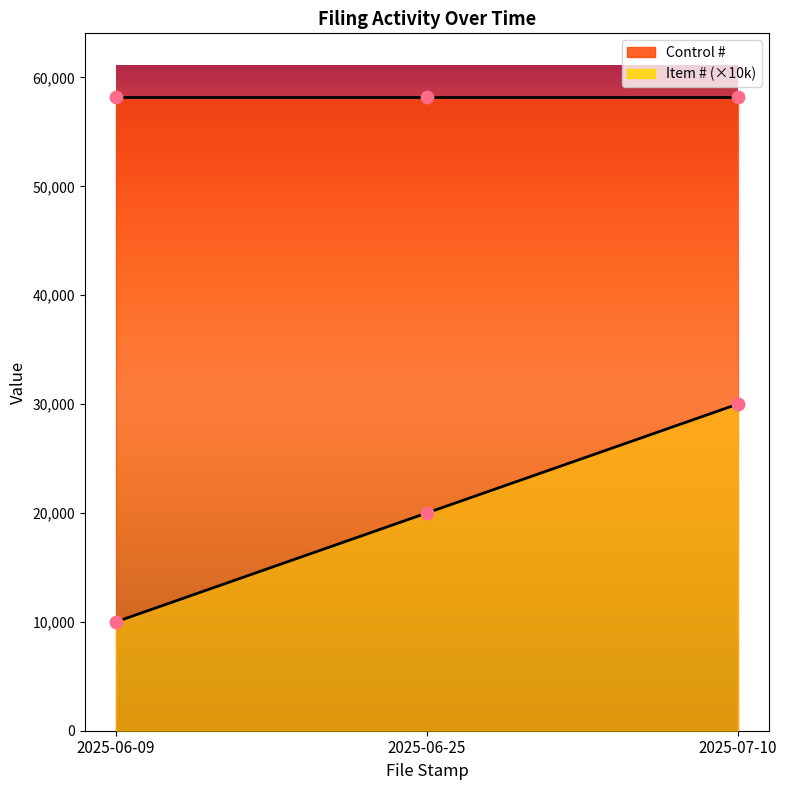

What is the change in value from 2025-06-09 to 2025-06-25?

+10000